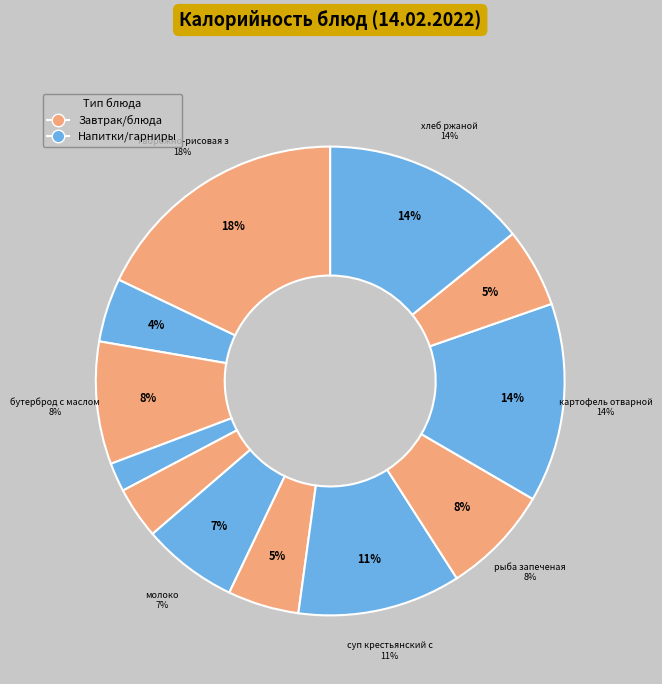

True or false: салат из свеклы с яблоками accounts for 11% of the total.

False